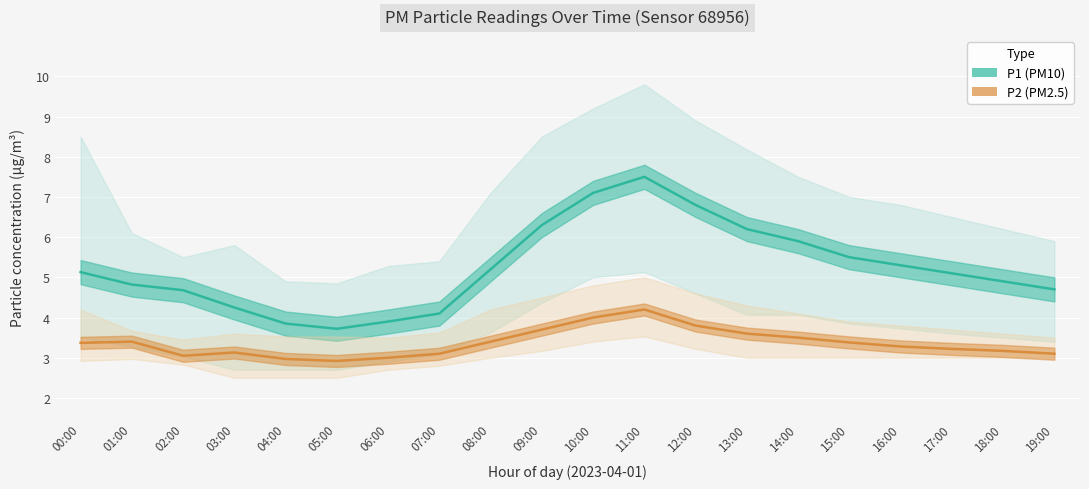

What is the label of the 14th point from the right?

06:00